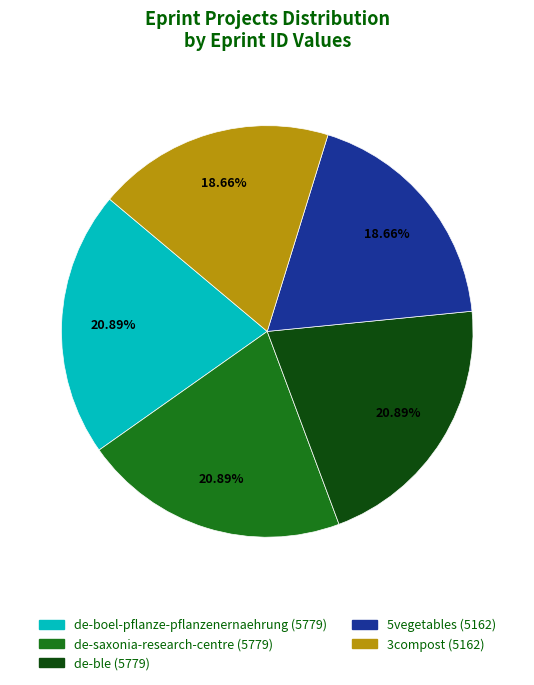

Between de-saxonia-research-centre and 3compost, which is larger?

de-saxonia-research-centre